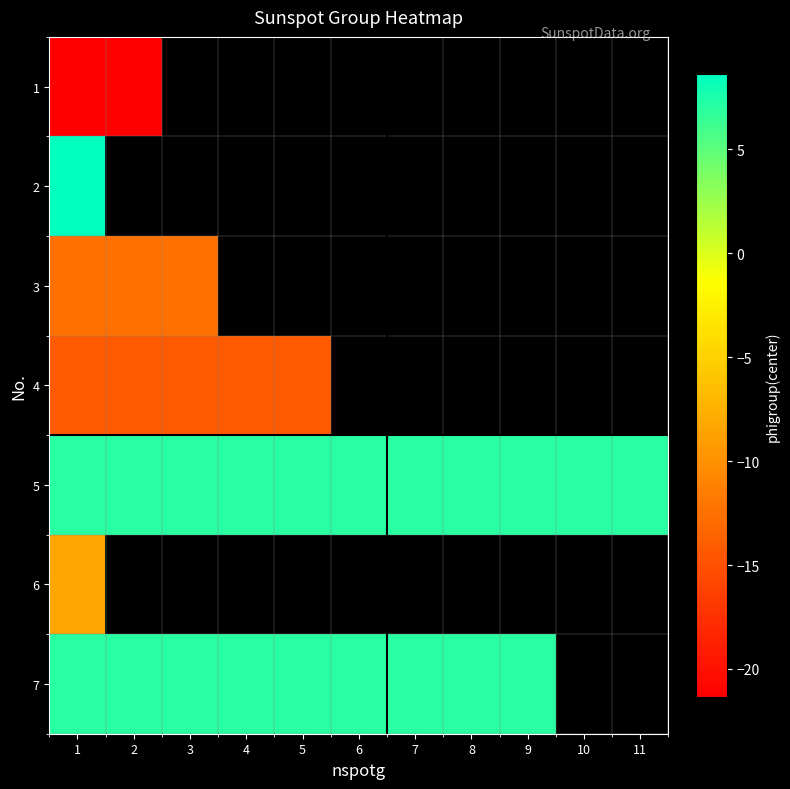

Which label corresponds to the largest value in the chart?

1